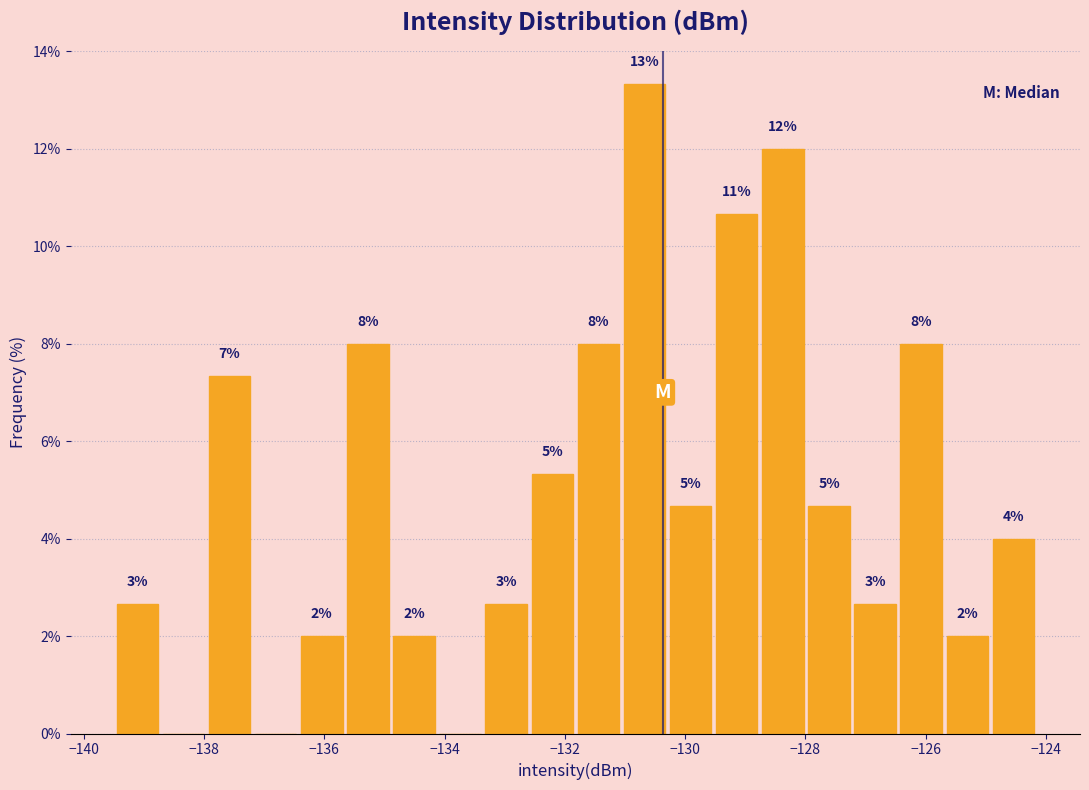

Read against the x-axis, roughly where is the centre of the tallest bar?

-130.6